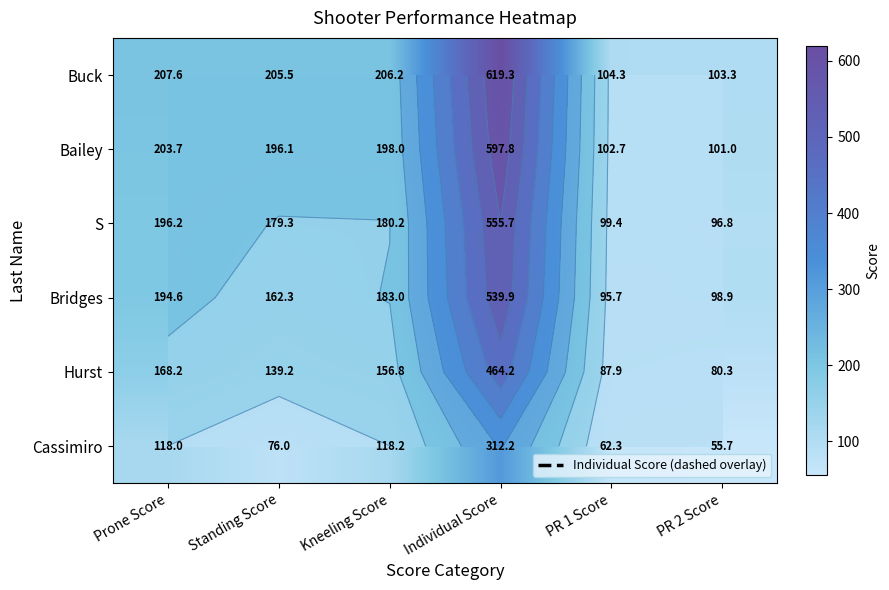

Which category has the highest value in the Bailey series?

Individual Score